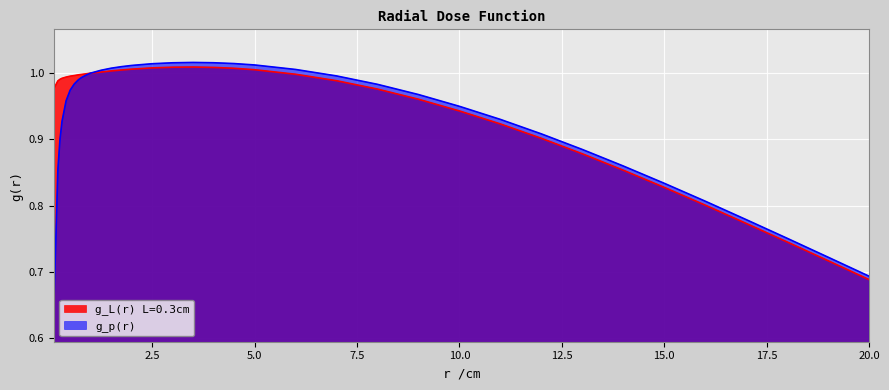

Reading left to right, what are all the values shown in this chart?

g_L(r) L=0.3cm: 1.0	1.0	1.0	1.0	1.0	1.0	1.0	1.0	1.0	1.0	1.0	1.0	1.0	1.0	1.0	1.0	1.0	1.0	1.0	1.0	1.0	1.0	1.0	1.0	1.0	1.0	0.9	0.9	0.9	0.9	0.9	0.8	0.8	0.8	0.7	0.7	0.7
g_p(r): 0.6	0.9	0.9	0.9	1.0	1.0	1.0	1.0	1.0	1.0	1.0	1.0	1.0	1.0	1.0	1.0	1.0	1.0	1.0	1.0	1.0	1.0	1.0	1.0	1.0	1.0	0.9	0.9	0.9	0.9	0.9	0.8	0.8	0.8	0.8	0.7	0.7